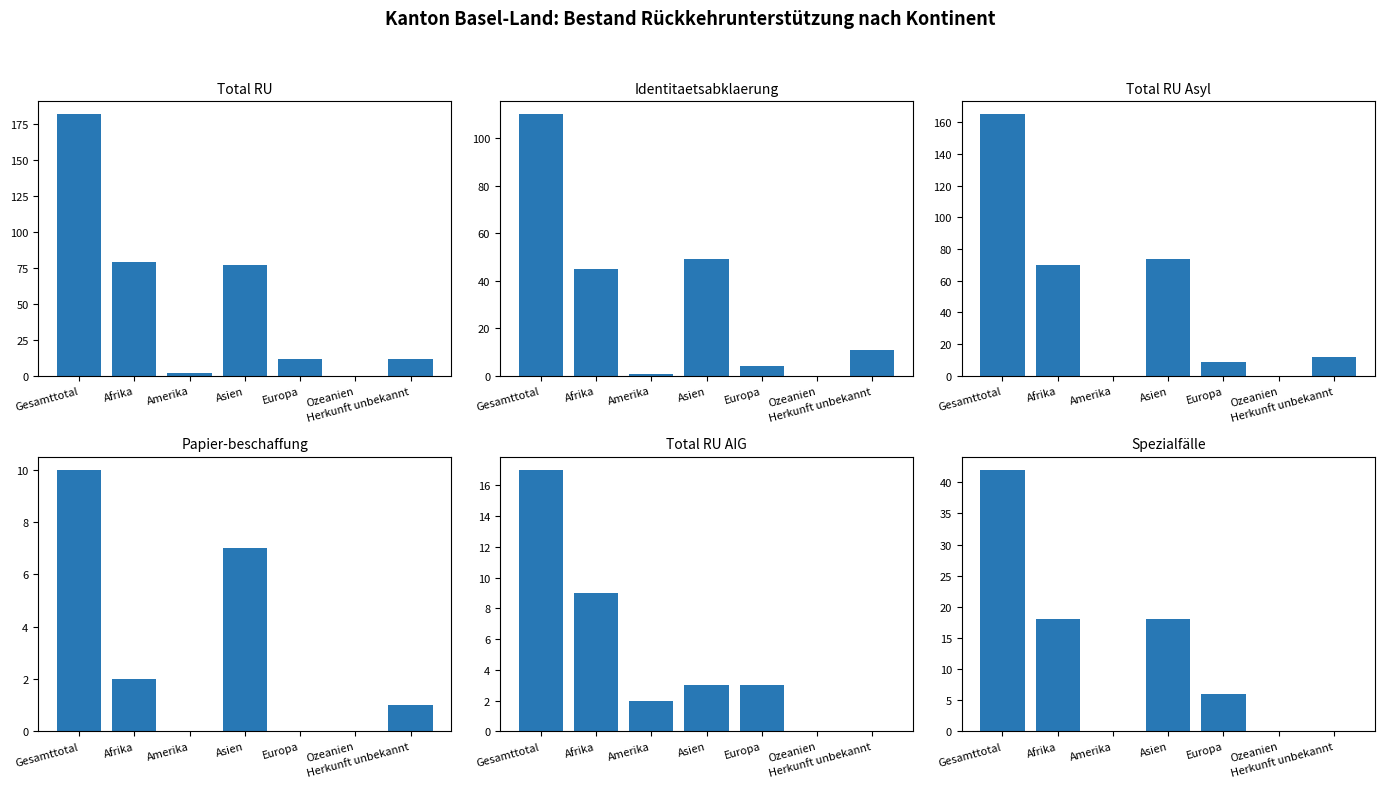

At which category is the sum across all series the highest?

Gesamttotal